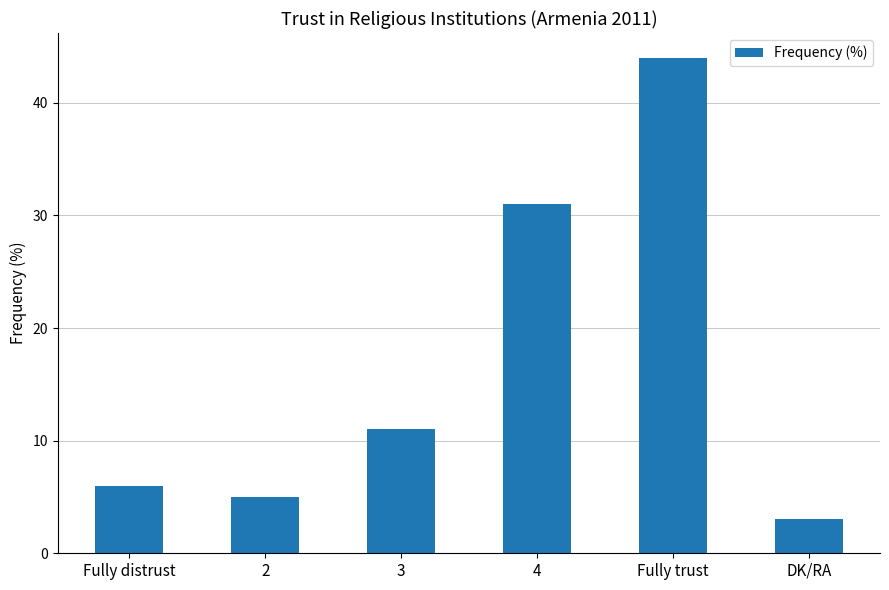

What is the average value?

17